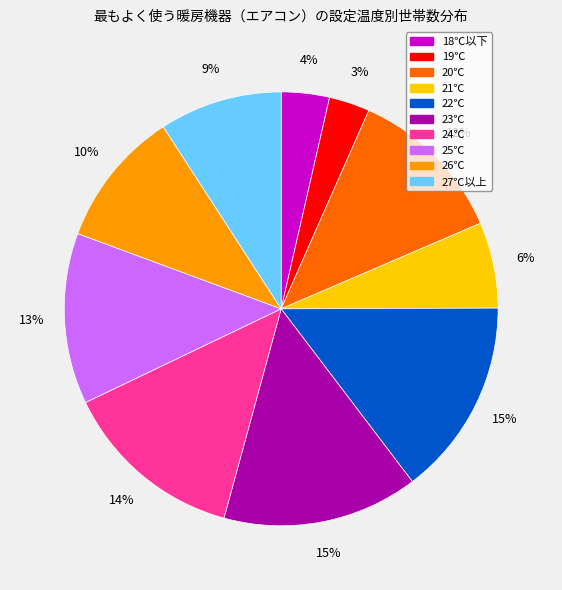

Does 19℃ represent more than half of the total?

No